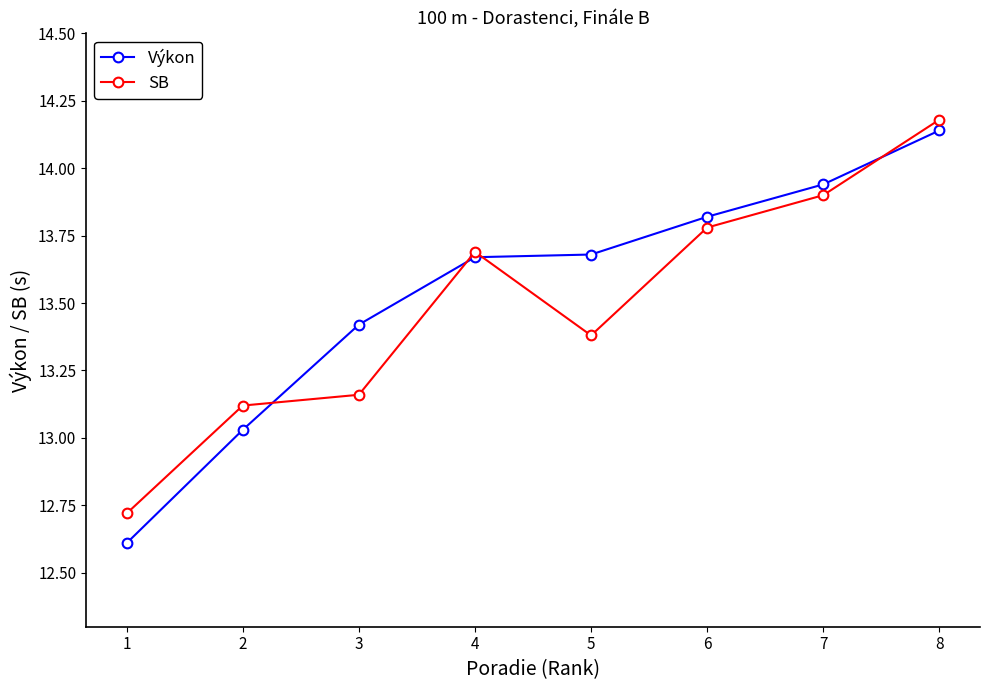

True or false: Výkon has more than 1 interior local peaks.

False